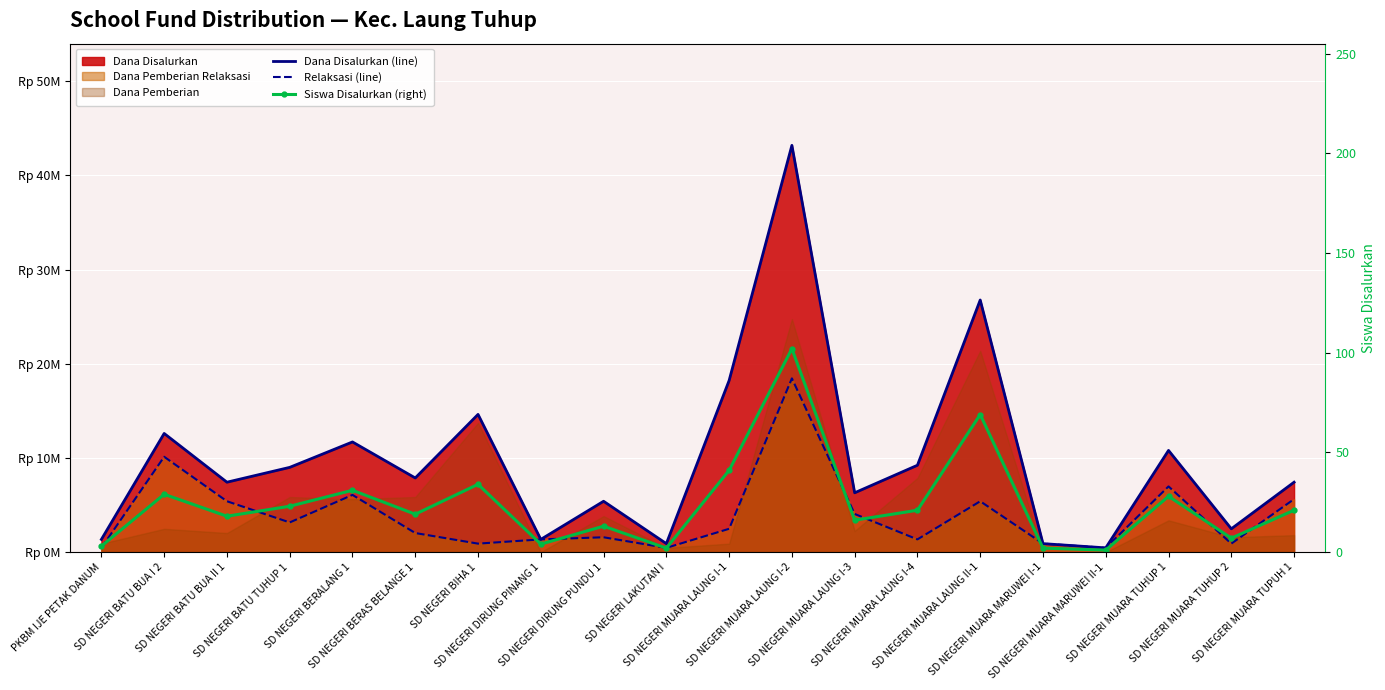

Which has a higher value, SD NEGERI MUARA LAUNG I-3 or PKBM IJE PETAK DANUM?

SD NEGERI MUARA LAUNG I-3